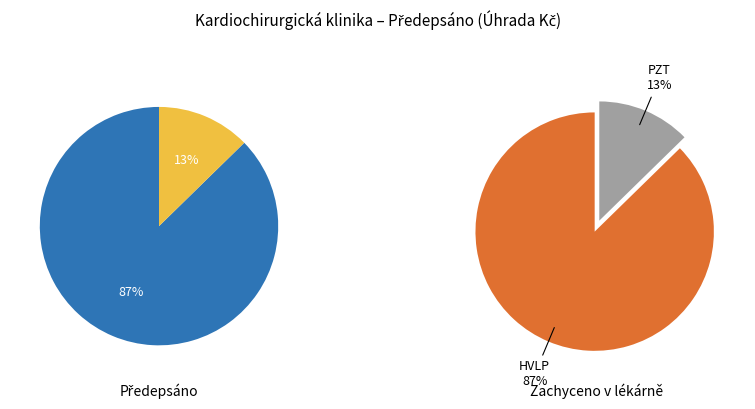

Count the number of slices in the pie.

2